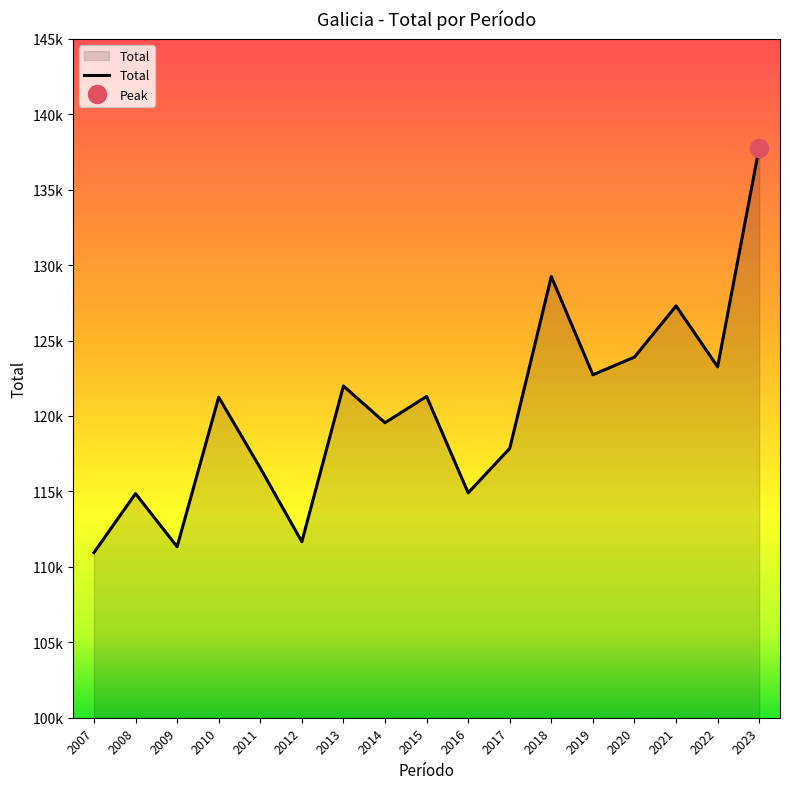

Approximately how many times larger is the value at 2010 compared to 2019?

1.0